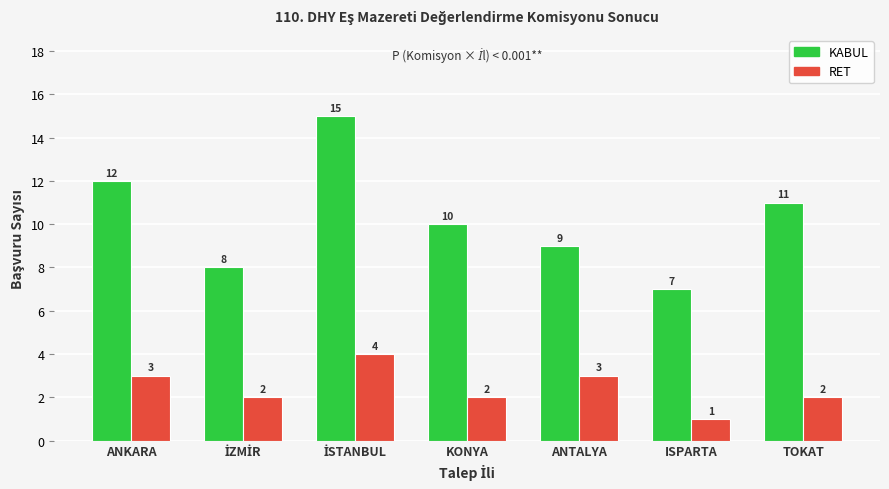

How many groups of bars are there?

7